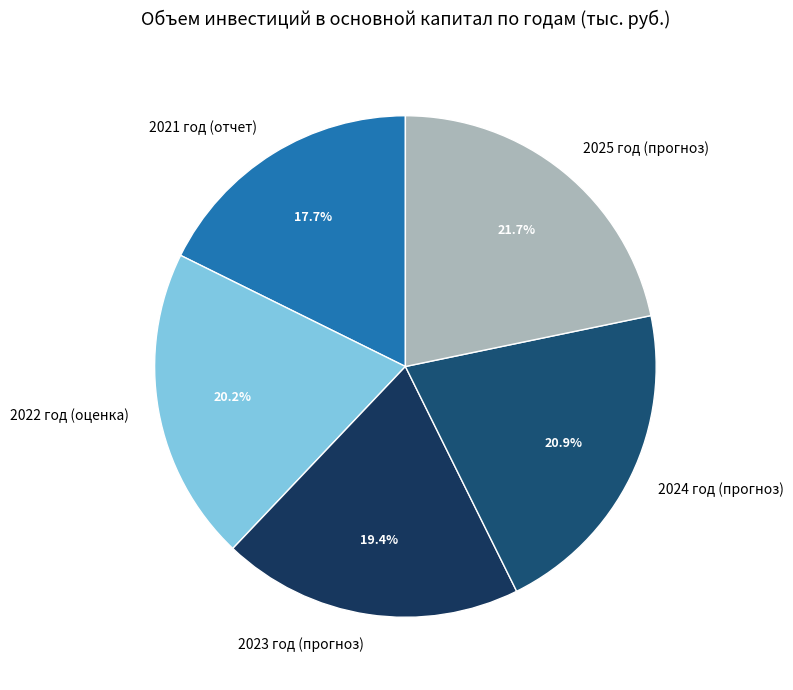

How many slices are in this pie chart?

5